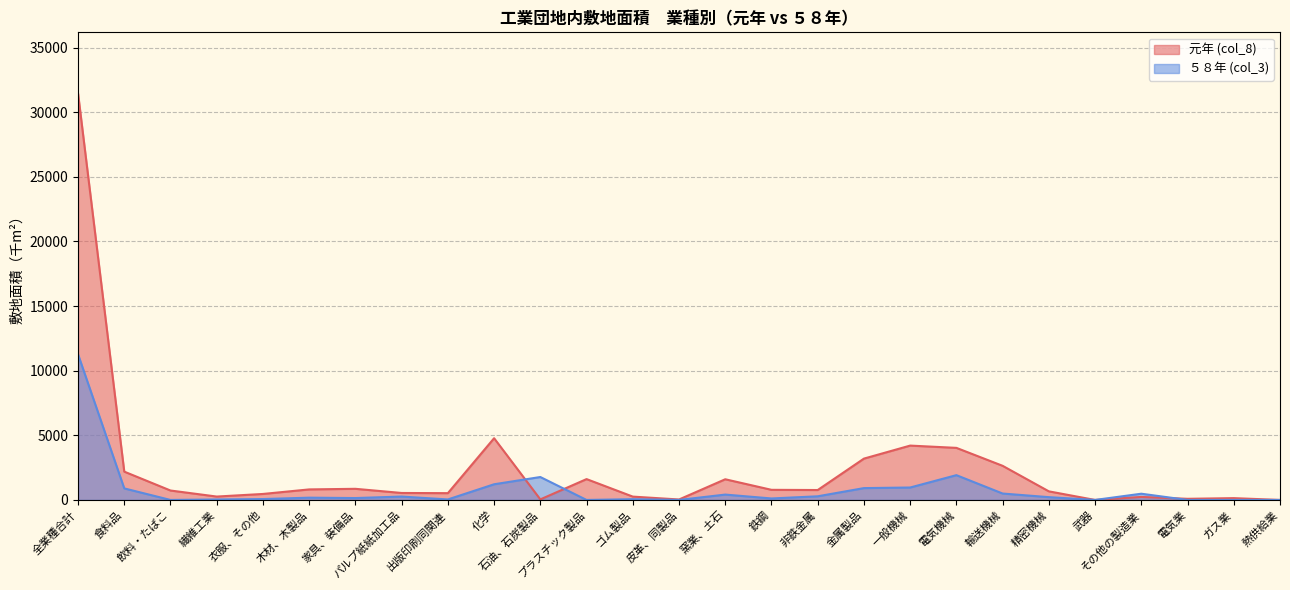

Is it true that ５８年 (col_3) equals 39 at 出版印刷同関連?

True